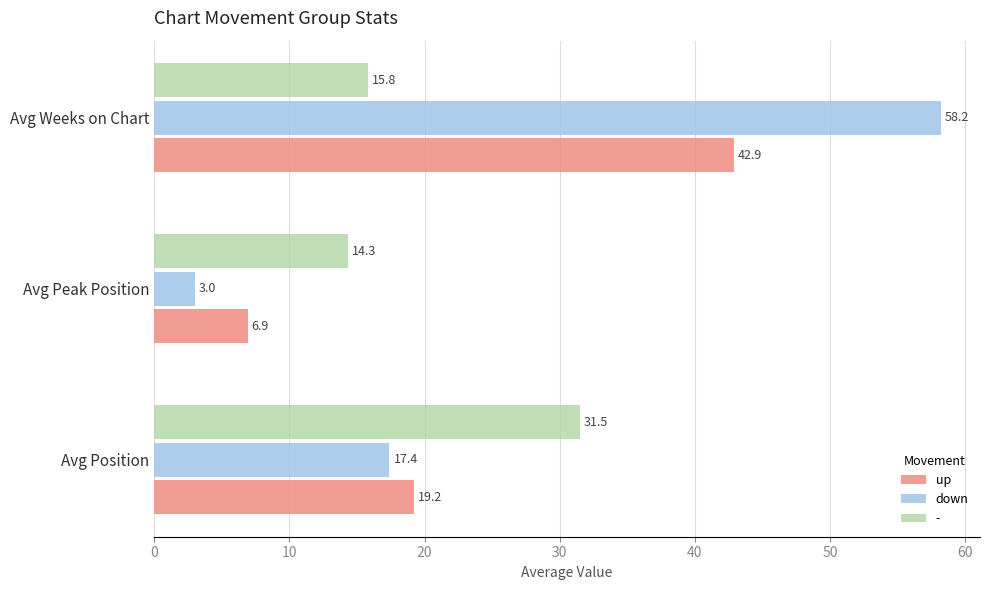

Which series has the largest range (max minus min)?

down